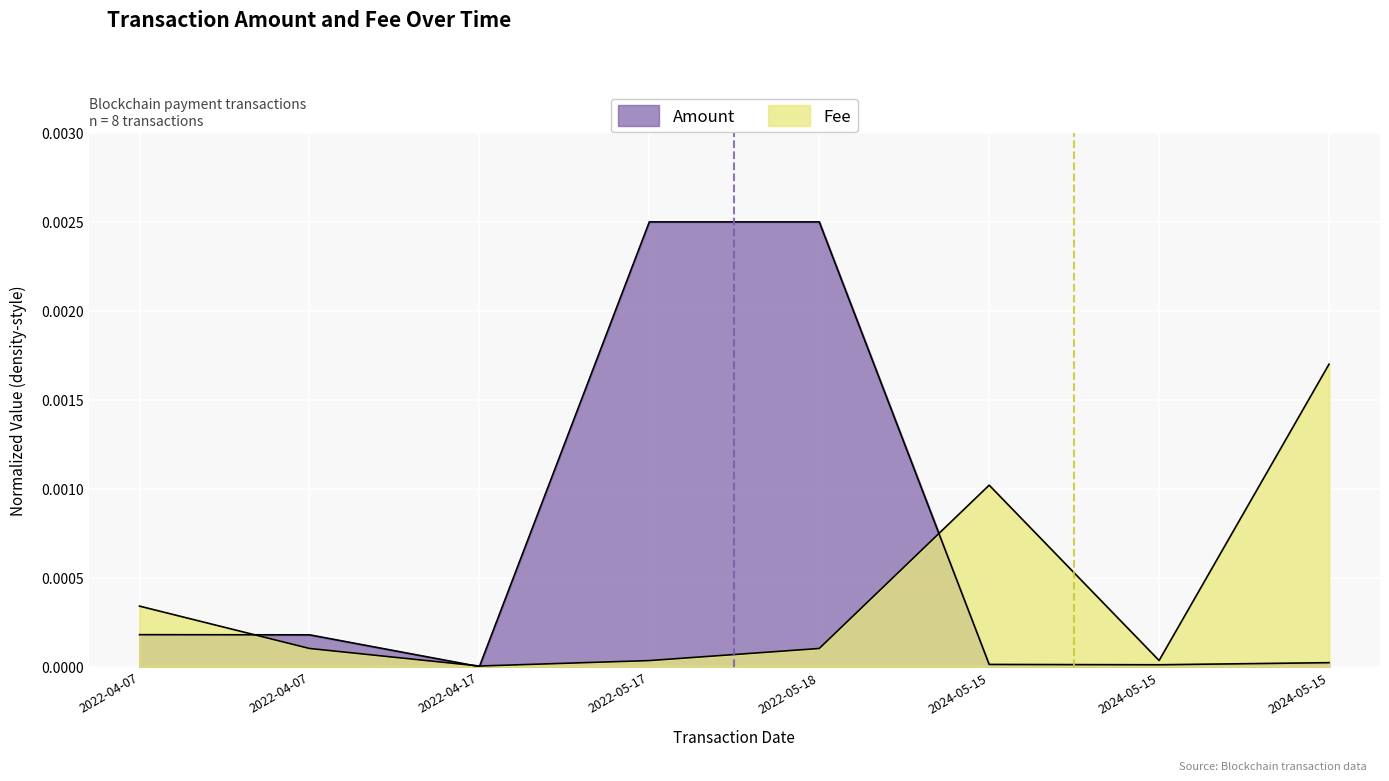

Which series has the largest total across all categories?

Amount